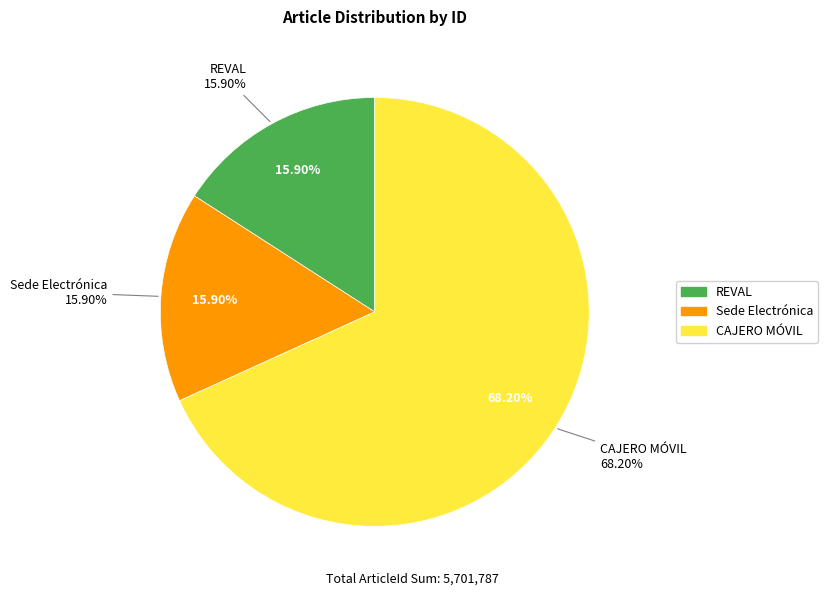

What percentage do CAJERO MÓVIL and Sede Electrónica together represent?

84.1%